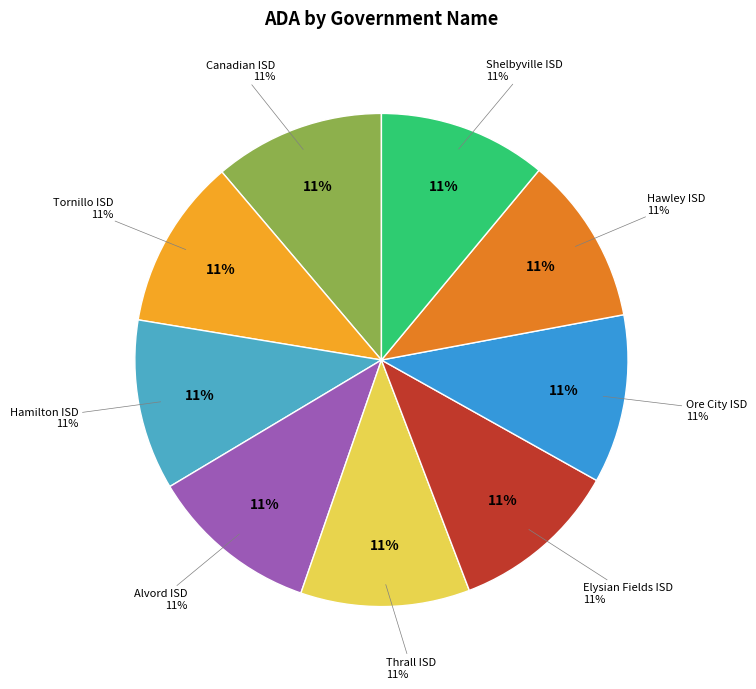

What is the smallest slice in the pie chart?

Shelbyville ISD